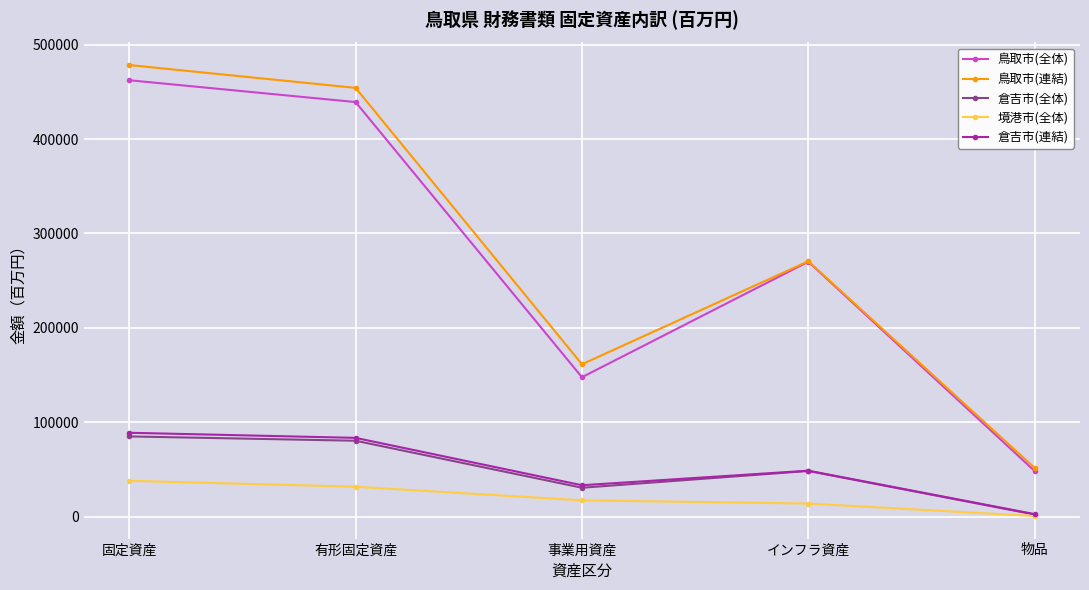

What is the value of the 境港市(全体) point at the 2nd from the left?

31911